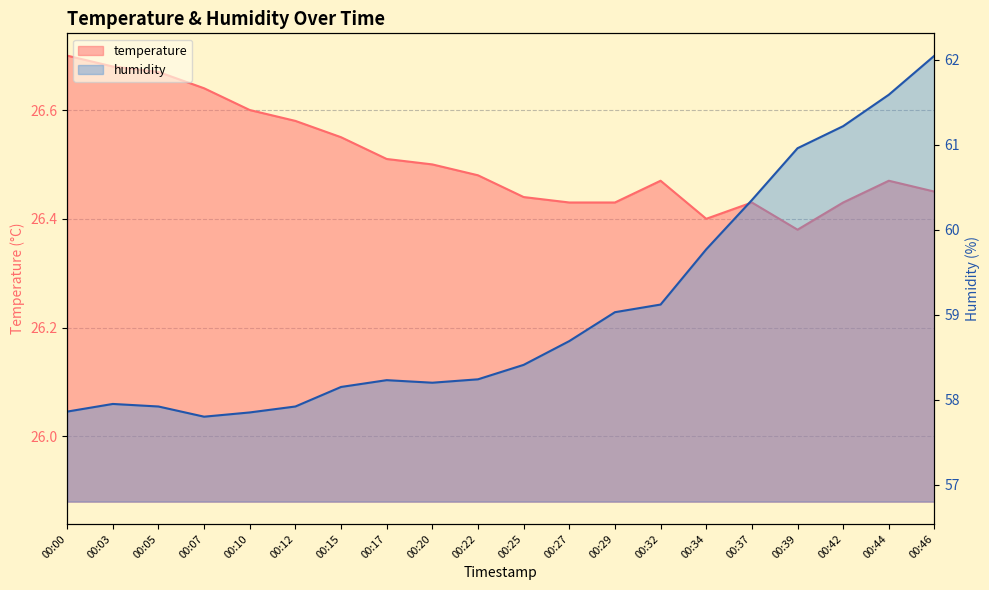

What is the highest value of the temperature series?

26.7